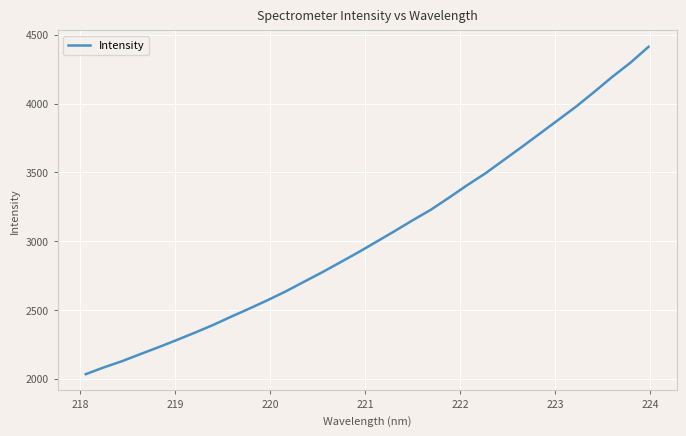

Is this an area chart (filled region under the line)?

No